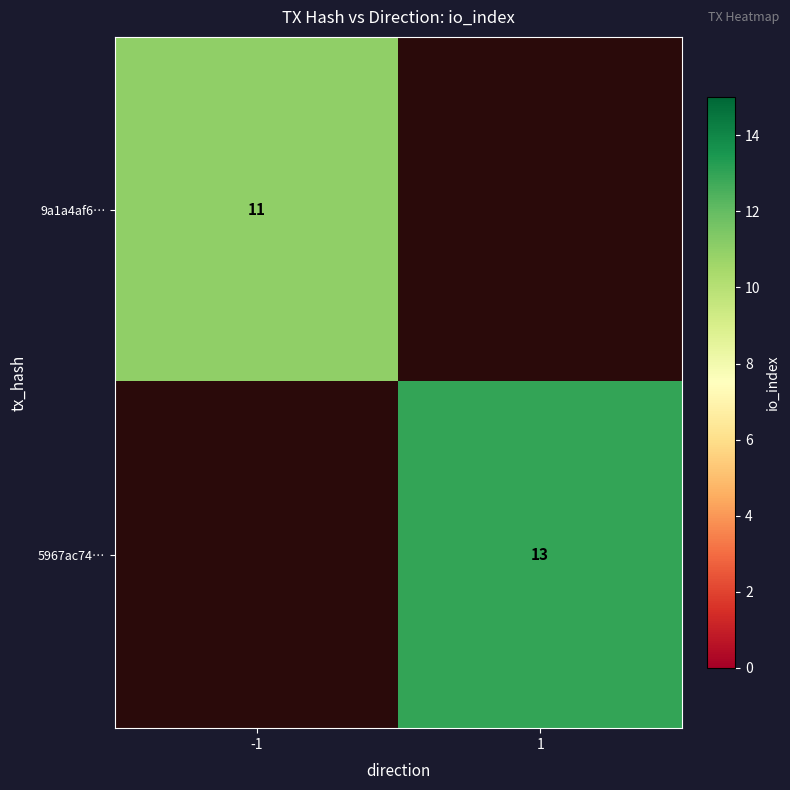

True or false: 9a1a4af6… has a value of 11 at -1.

True